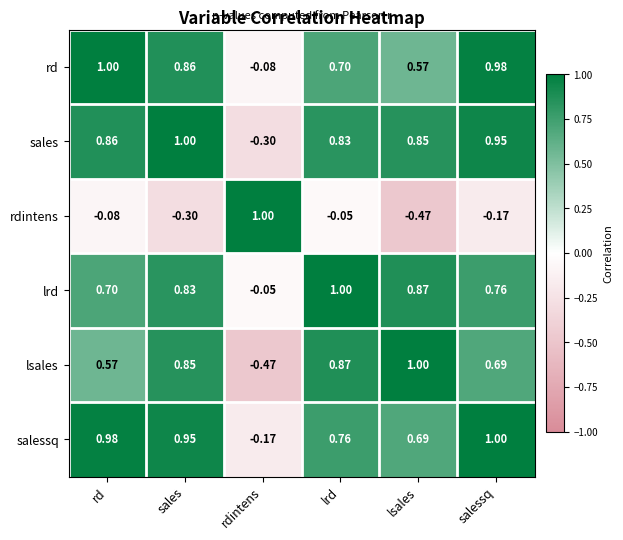

List the labels in order of lrd value, smallest first.

rdintens, rd, salessq, sales, lsales, lrd